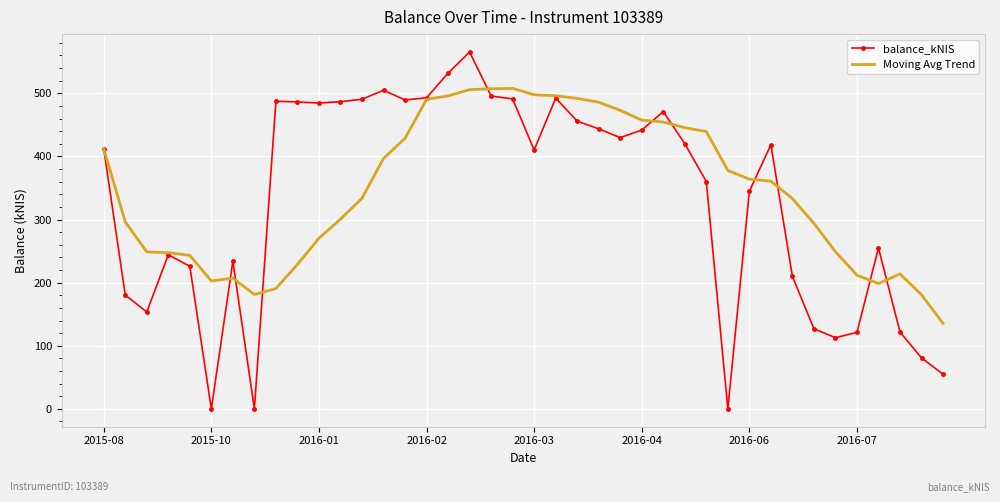

What are all the series names shown in the legend?

balance_kNIS, Moving Avg Trend